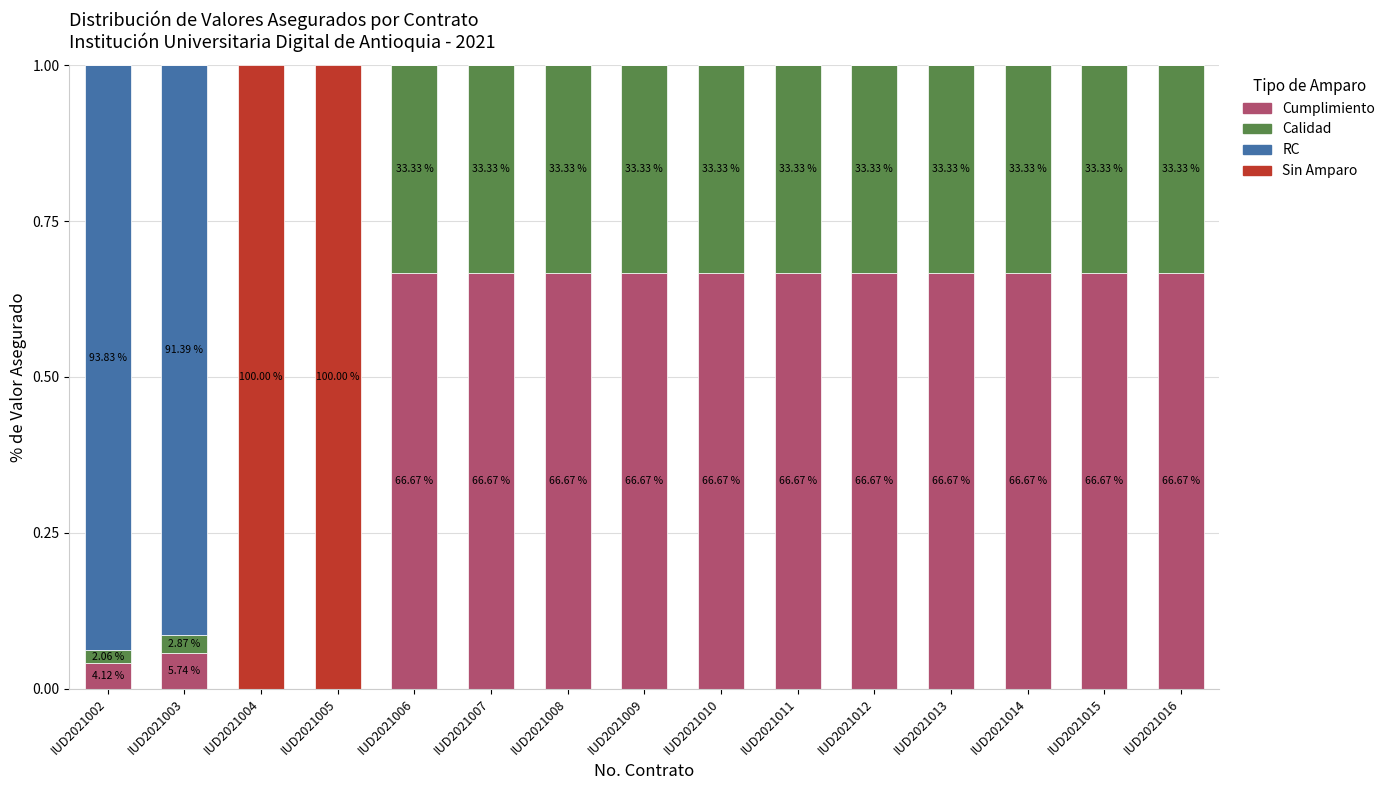

What is the total value across all series at IUD2021014?

1.0